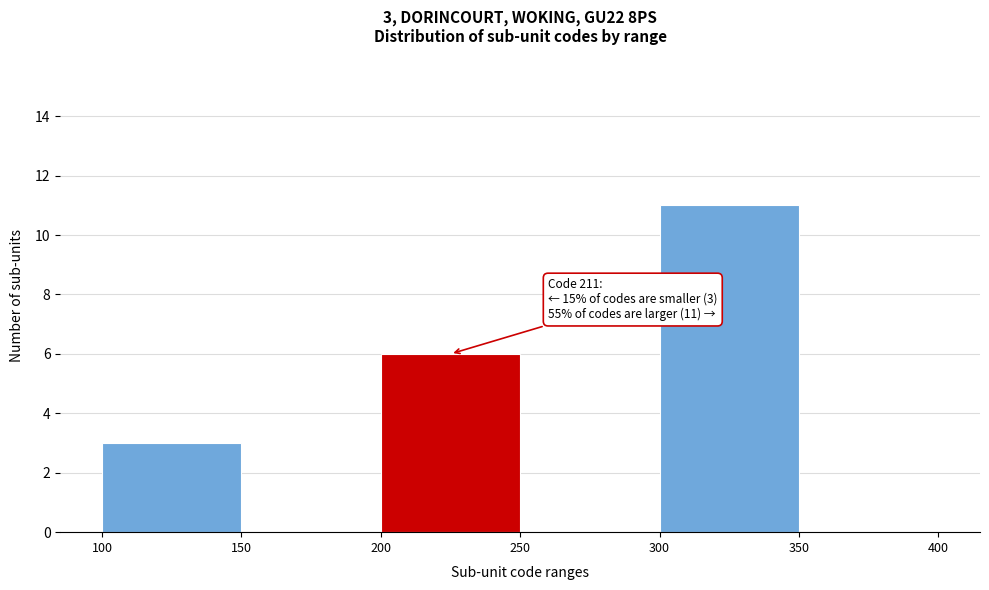

Which range on the x-axis has the tallest bar?

300 to 350